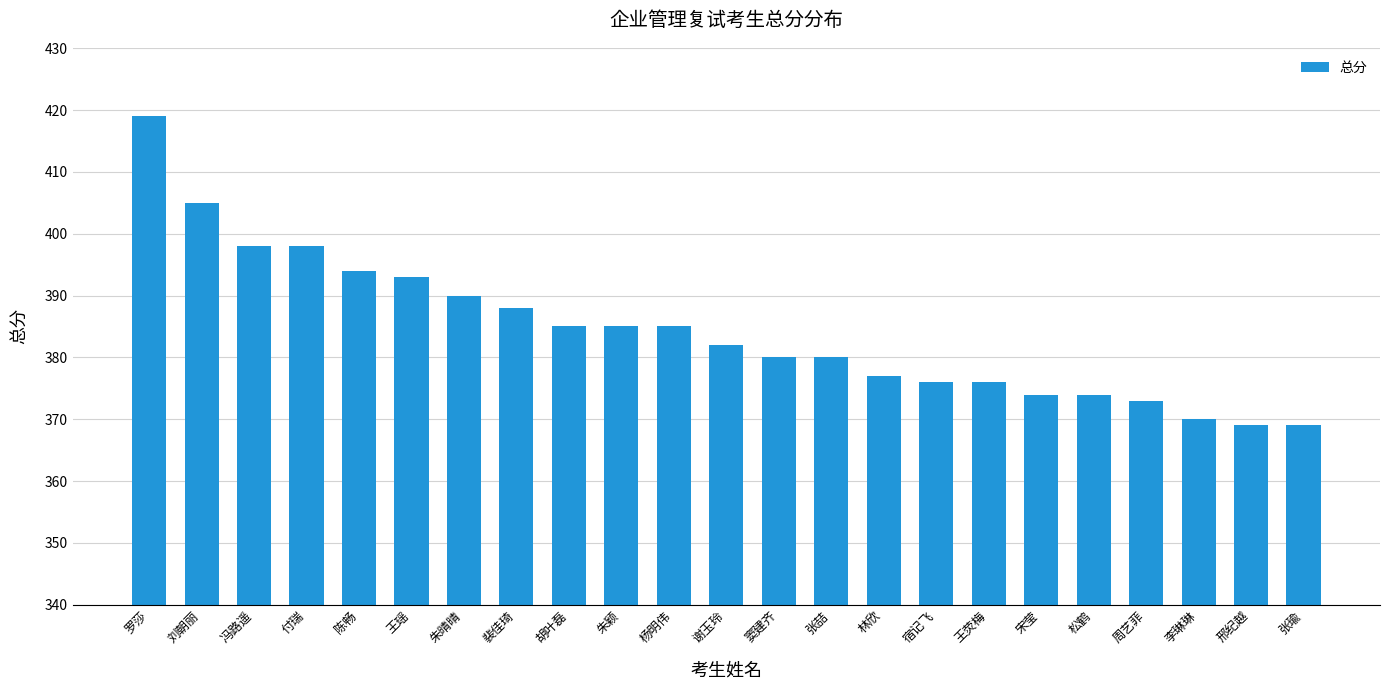

Does the chart contain stacked bars?

No